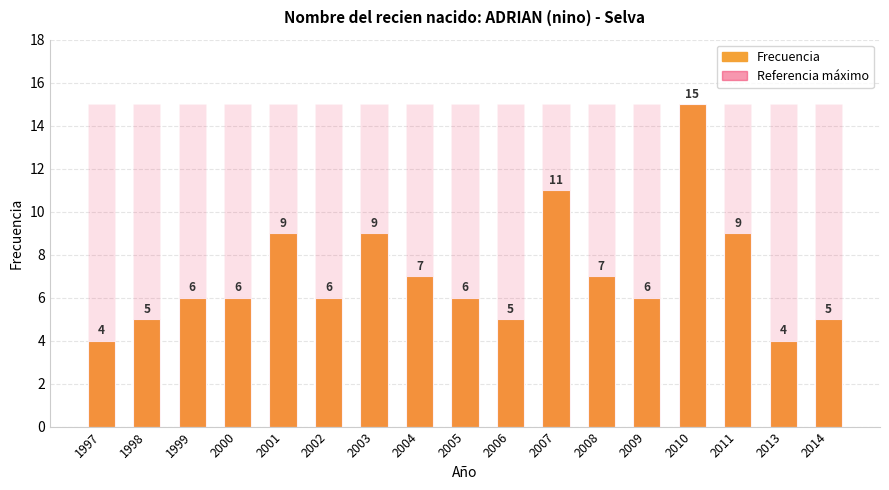

Which series changed the most between 2003 and 2009?

Frecuencia